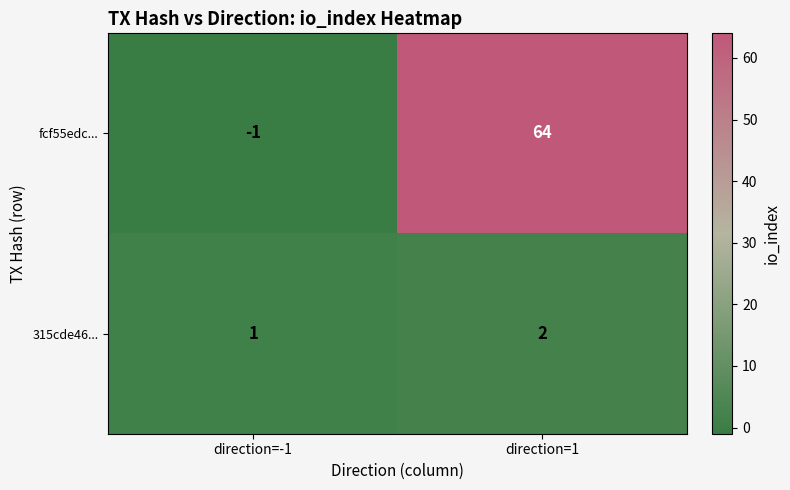

Which series has the widest spread of values?

fcf55edc...